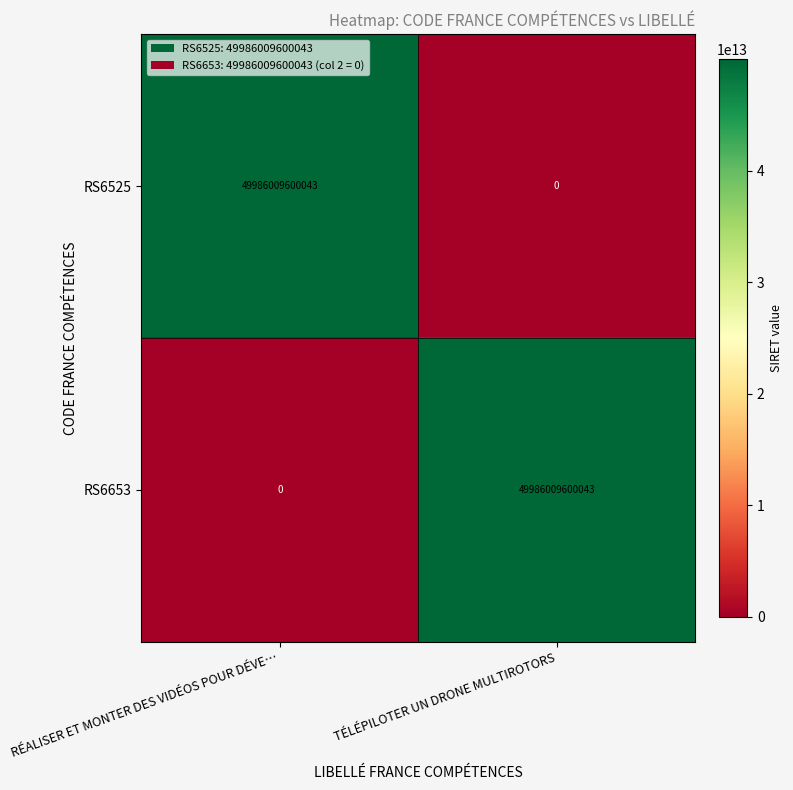

Is the value of RS6525 at RÉALISER ET MONTER DES VIDÉOS POUR DÉVE… greater than the value of RS6653 at RÉALISER ET MONTER DES VIDÉOS POUR DÉVE…?

Yes